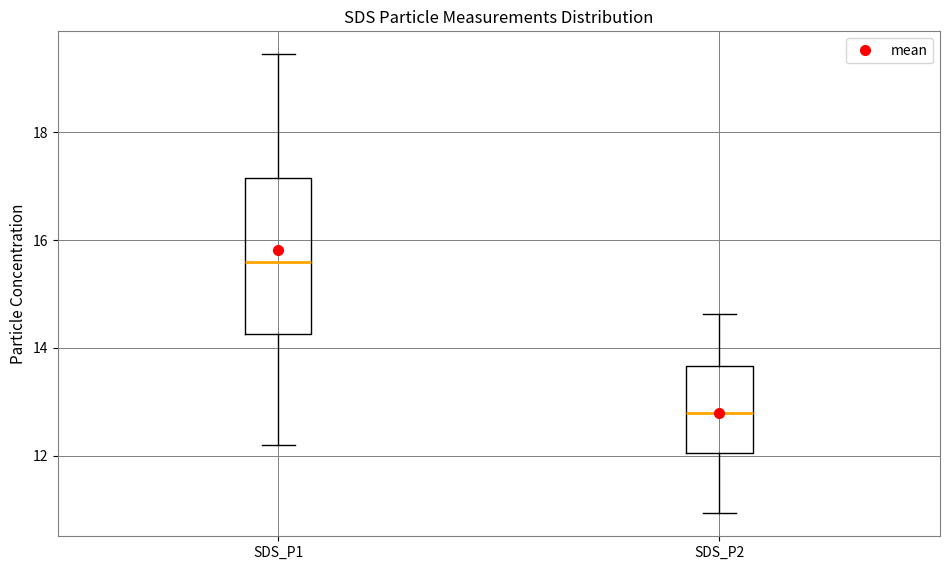

Where is the lower edge of the box for SDS_P1 on the y-axis? The values are not printed on the chart, so give them approximately, as read against the axis.

14.2